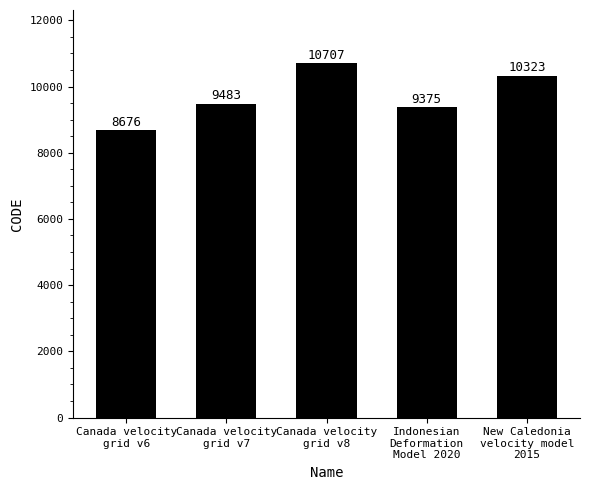

What is the change in value from Canada velocity
grid v6 to Indonesian
Deformation
Model 2020?

+699